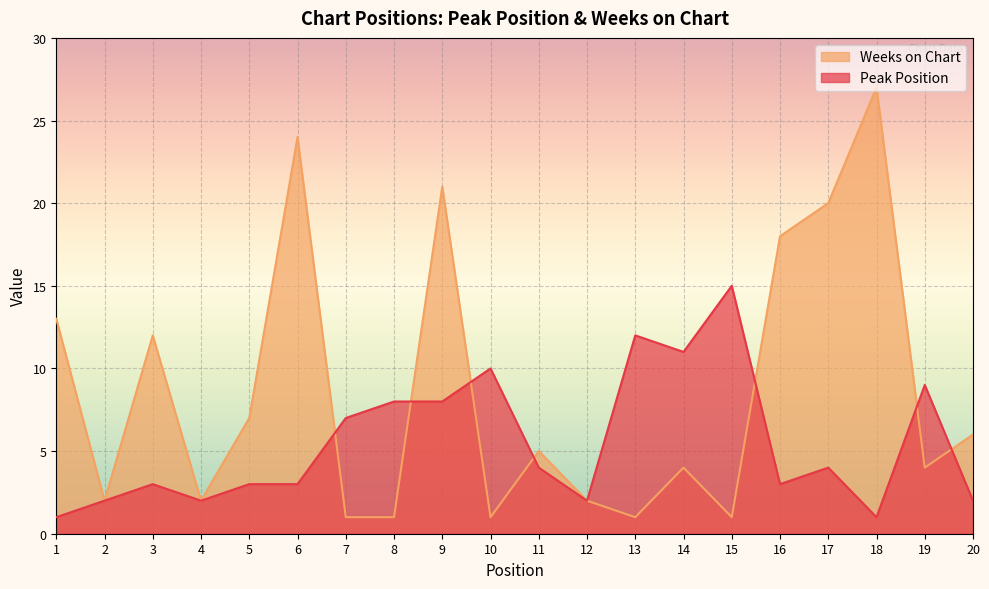

The Weeks on Chart series shows 4 at 14. True or false?

True